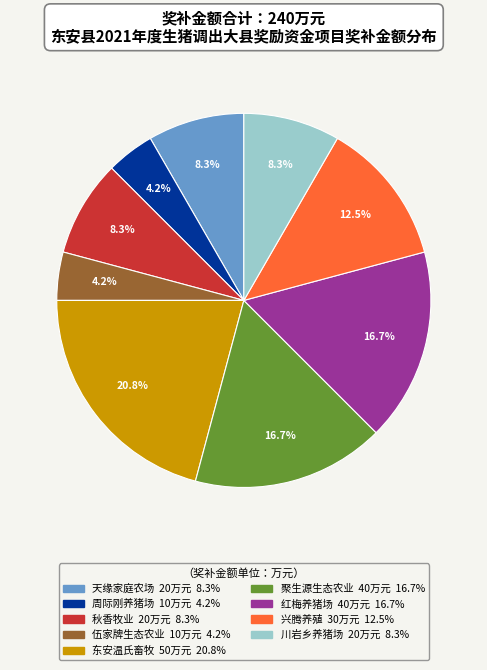

Does any single category account for the majority?

No